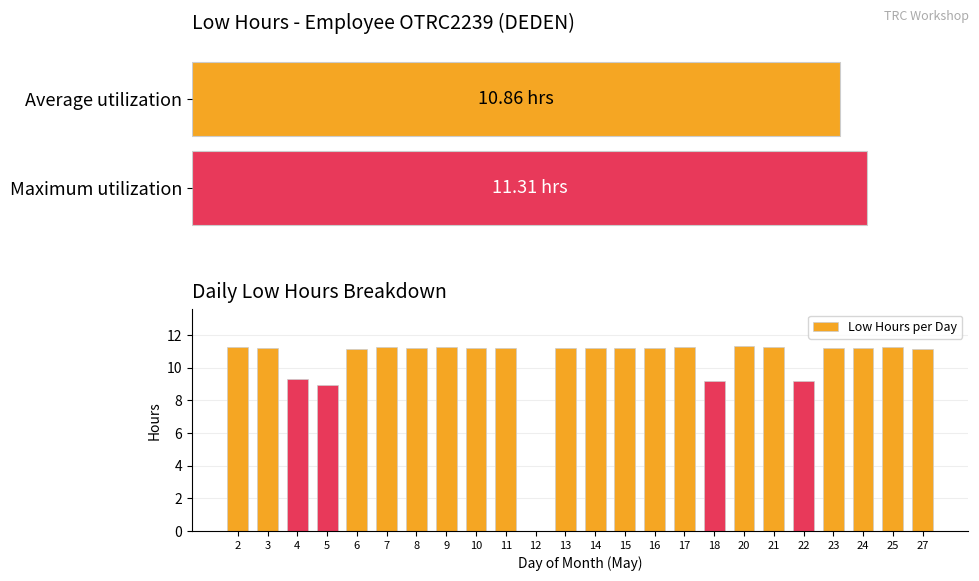

Reading left to right, list all the values displayed in this chart.

2=11.3	3=11.2	4=9.3	5=9.0	6=11.1	7=11.2	8=11.2	9=11.2	10=11.2	11=11.2	12=0.0	13=11.2	14=11.2	15=11.2	16=11.2	17=11.3	18=9.2	20=11.3	21=11.2	22=9.2	23=11.2	24=11.2	25=11.2	27=11.1